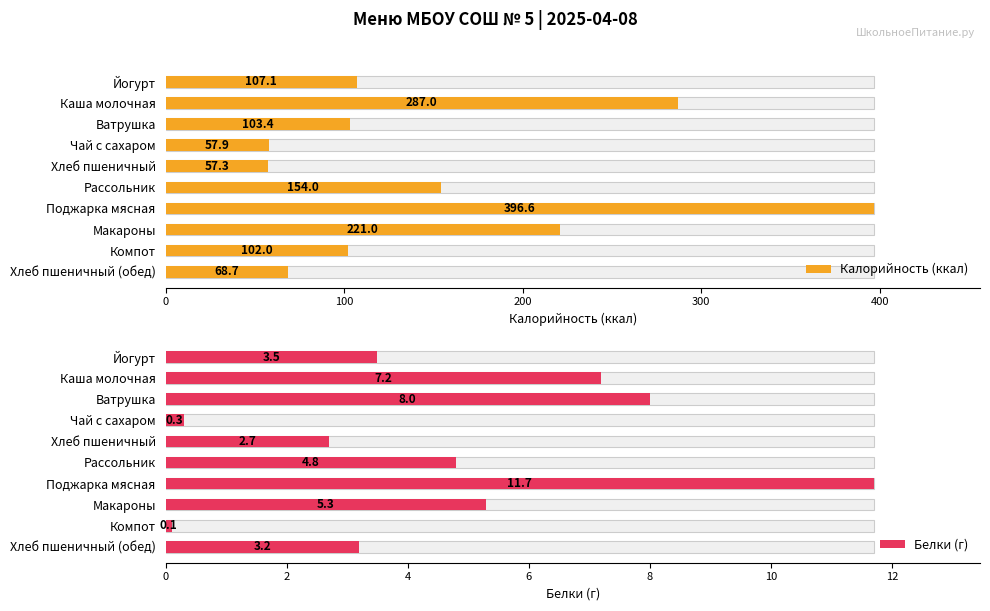

Does the chart contain any negative values?

No